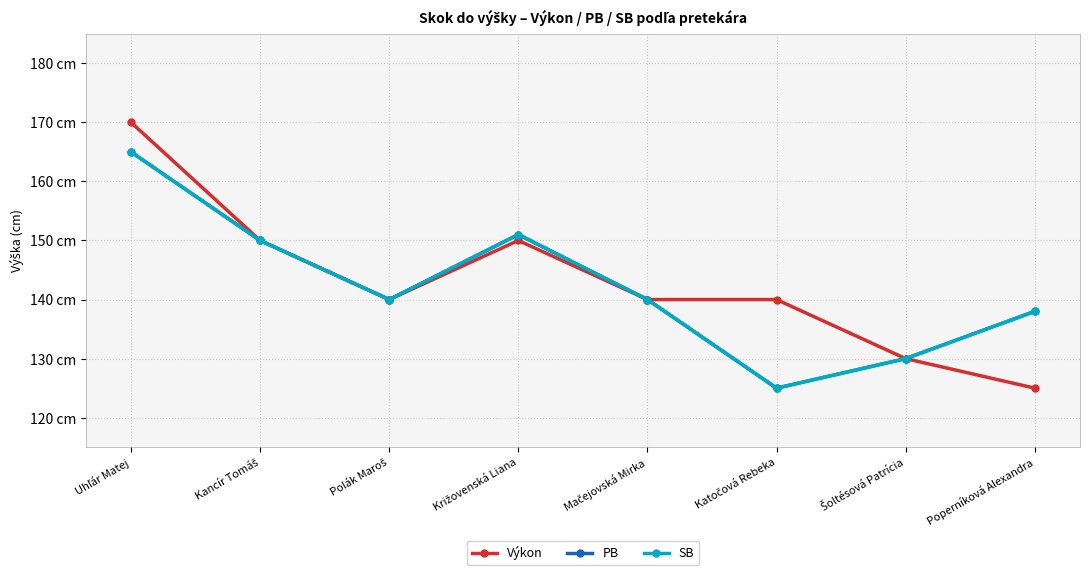

True or false: PB and SB cross at least once.

False